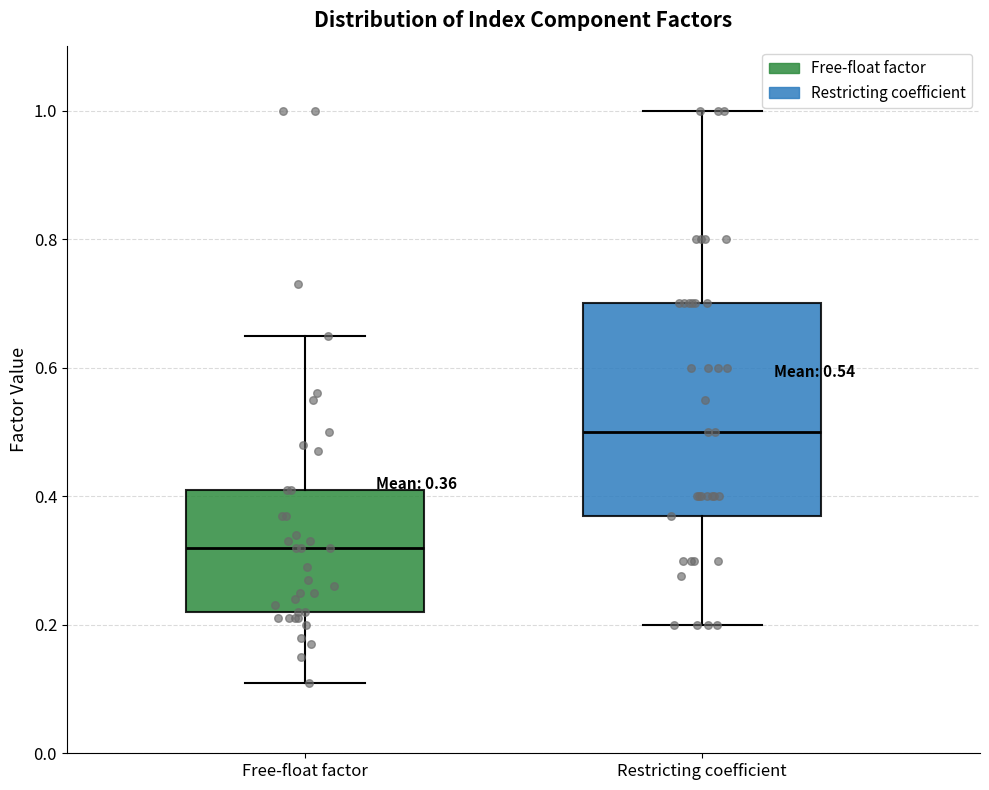

Comparing the boxes themselves (not the whiskers), which one is the tallest?

Restricting coefficient